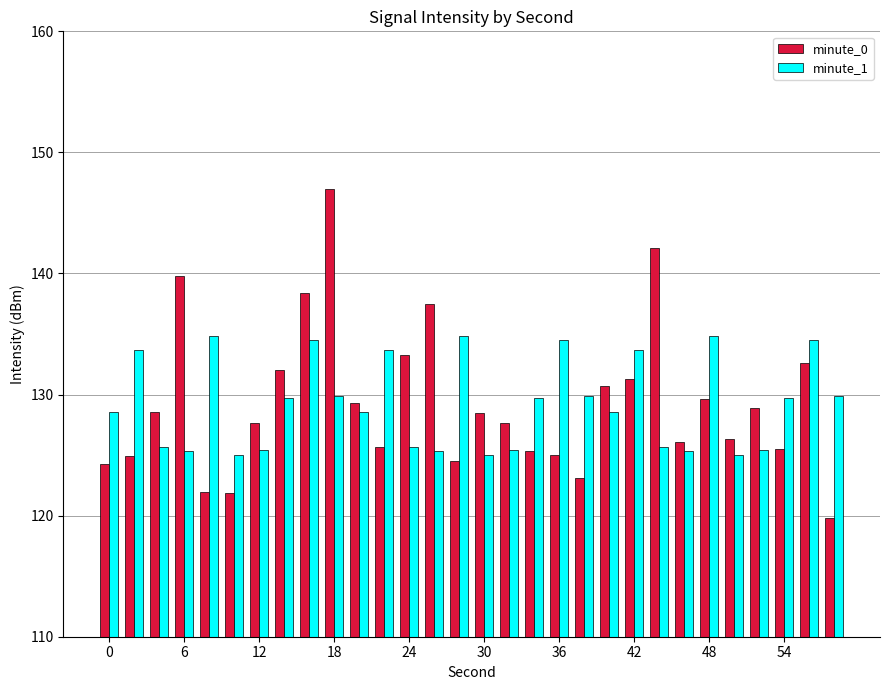

List the series in order of their peak value, highest first.

minute_0, minute_1